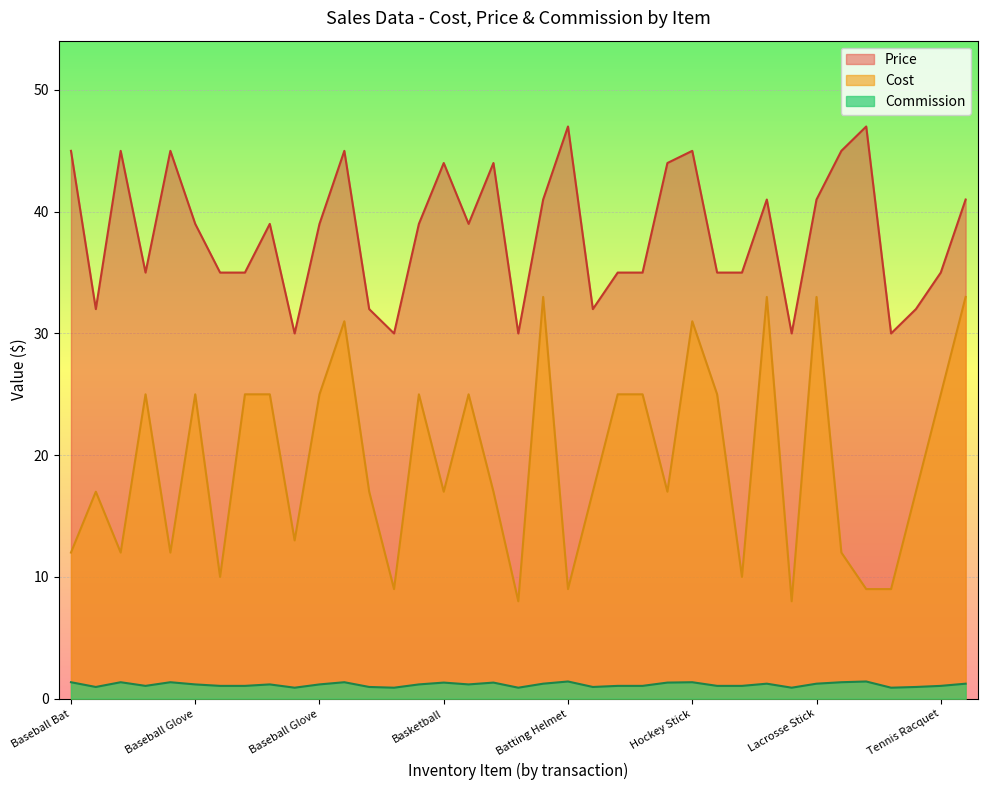

In Price, how many points are higher than both neighbors (excluding endpoints)?

10